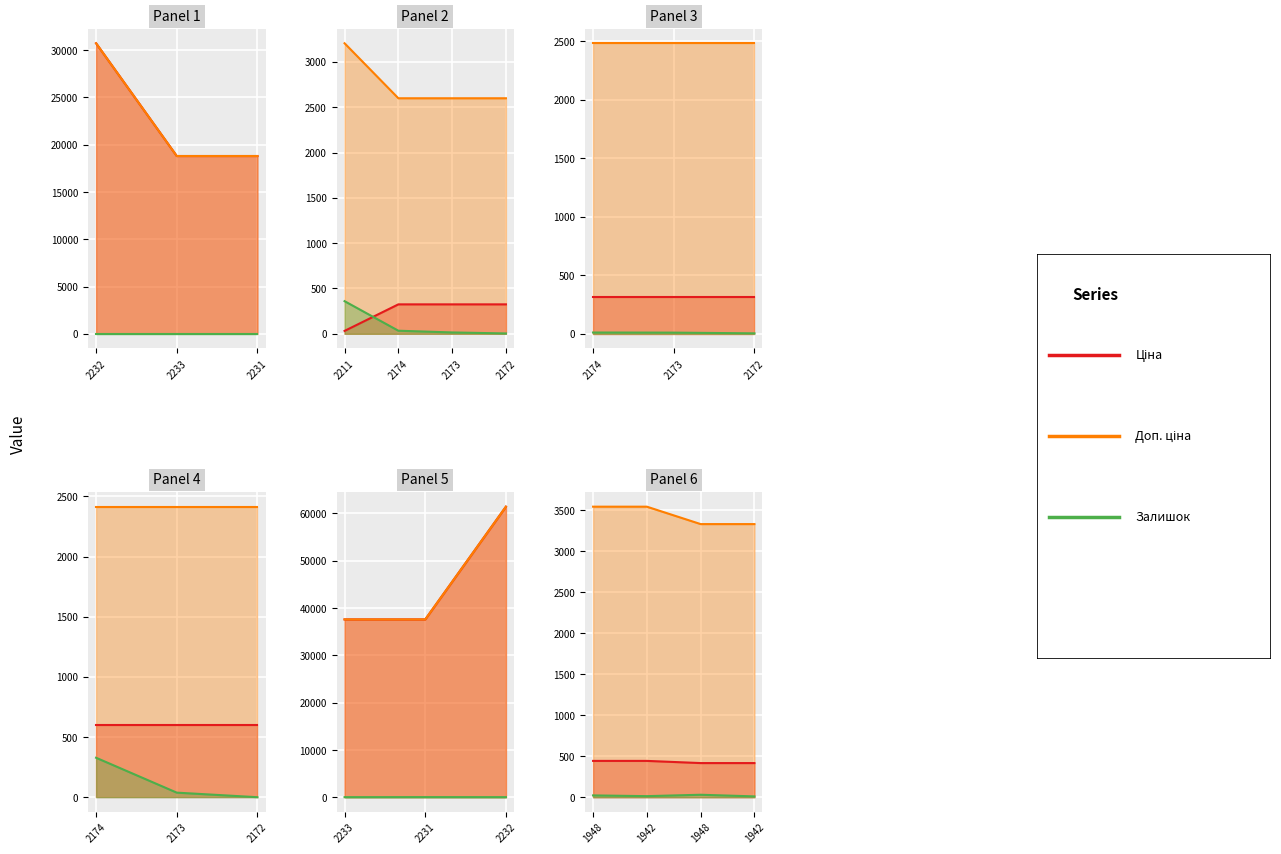

What is the highest value of the Ціна series?

30717.1